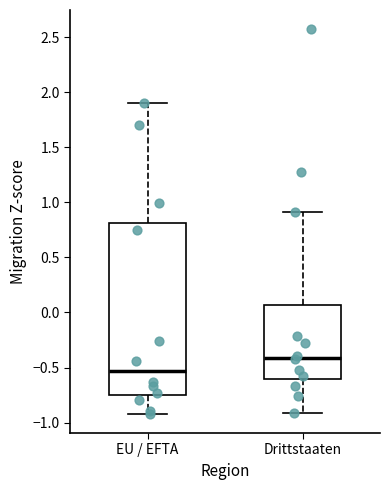

Which box has the lowest median line?

EU / EFTA